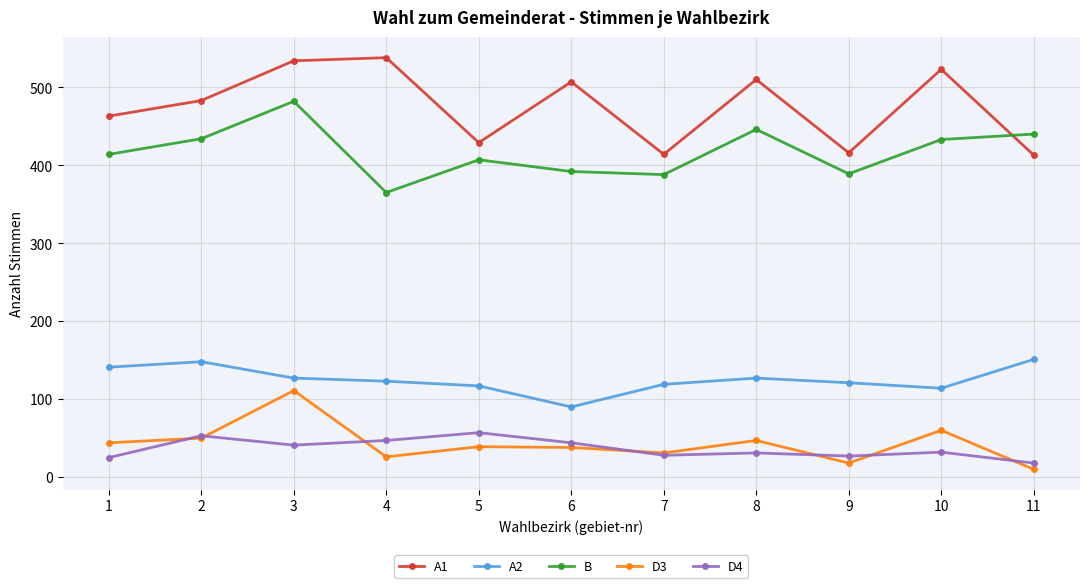

Which category has the lowest value in the B series?

4